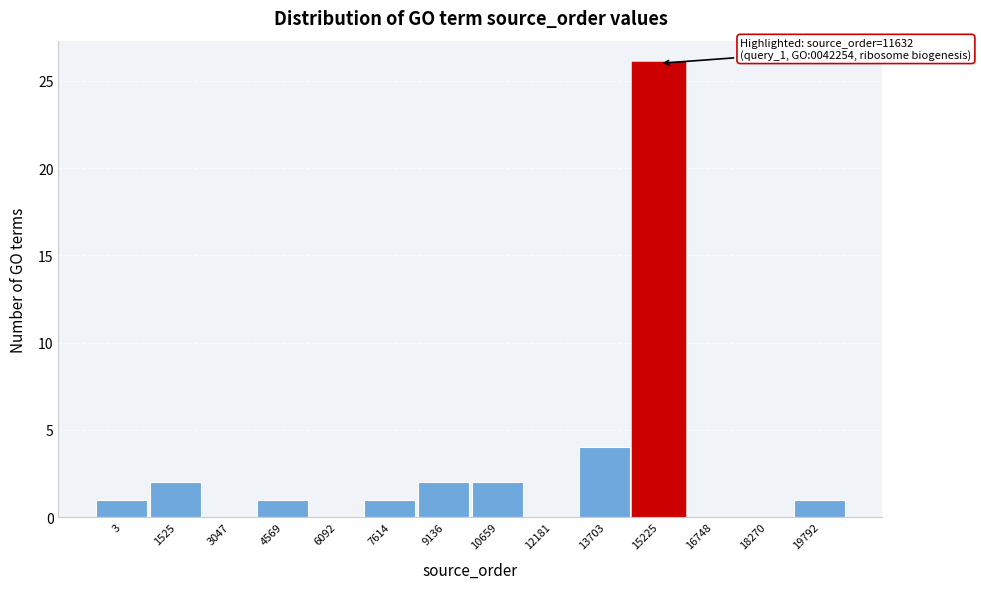

Reading right to left, extract all data points from this chart.

19792=1	18270=0	16748=0	15225=26	13703=4	12181=0	10659=2	9136=2	7614=1	6092=0	4569=1	3047=0	1525=2	3=1